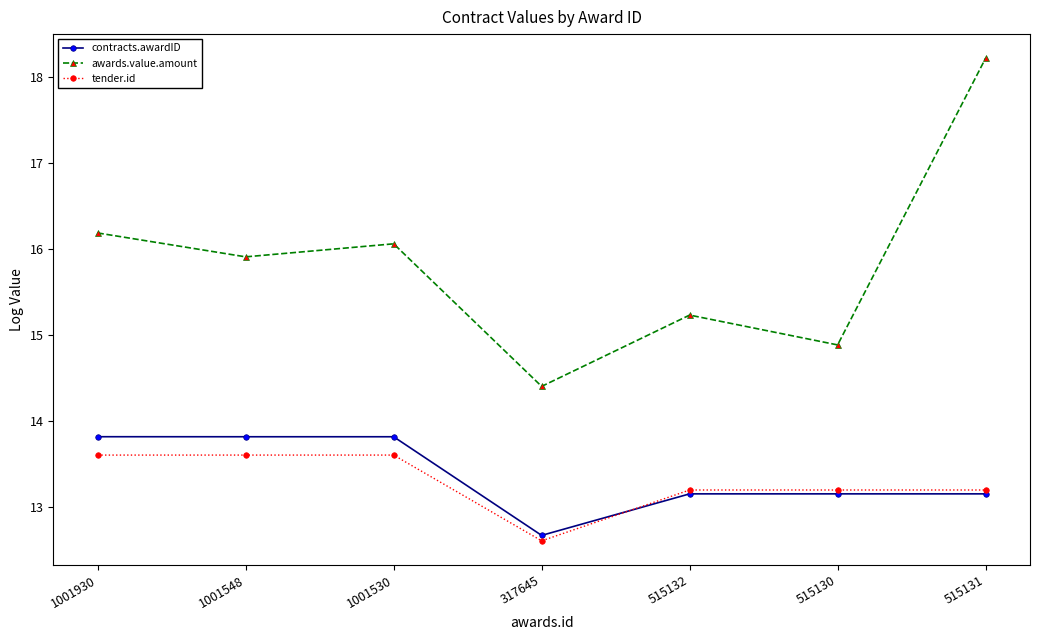

Is this an area chart (filled region under the line)?

No